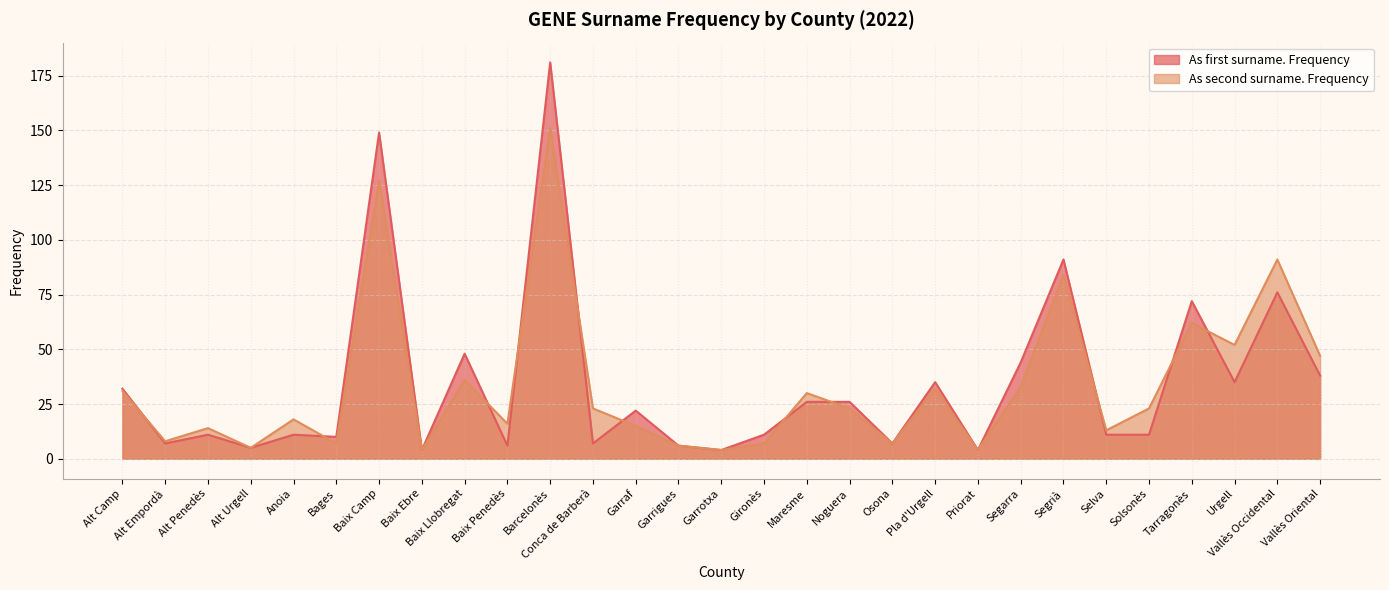

Does the chart display data point markers on the line(s)?

No